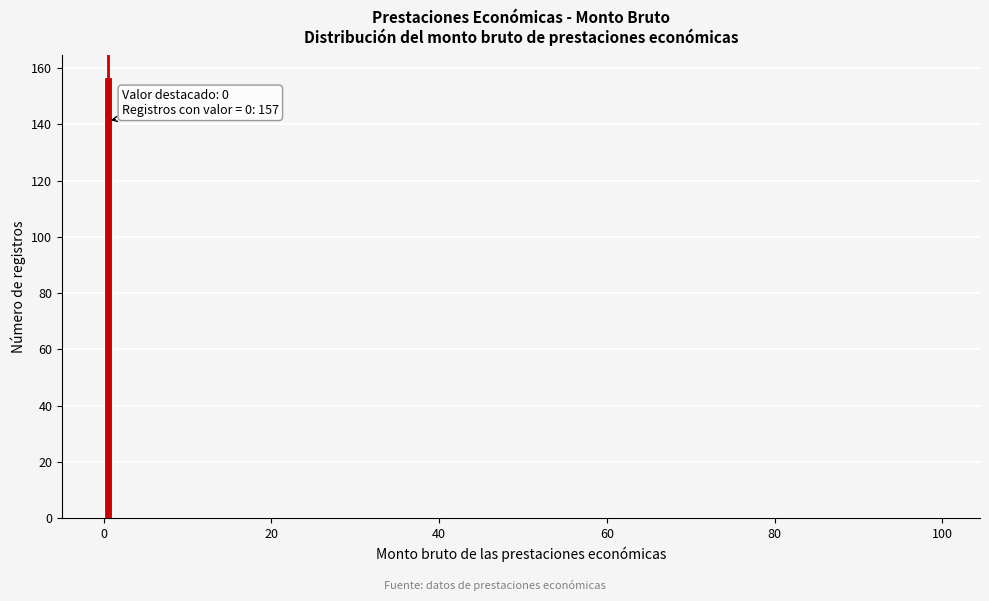

Read against the x-axis, roughly where is the centre of the tallest bar?

0